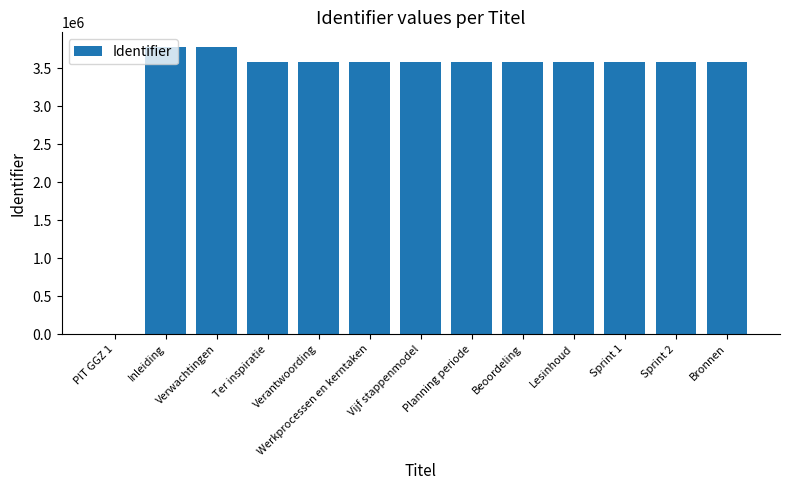

What is the maximum value shown in the chart?

3783615